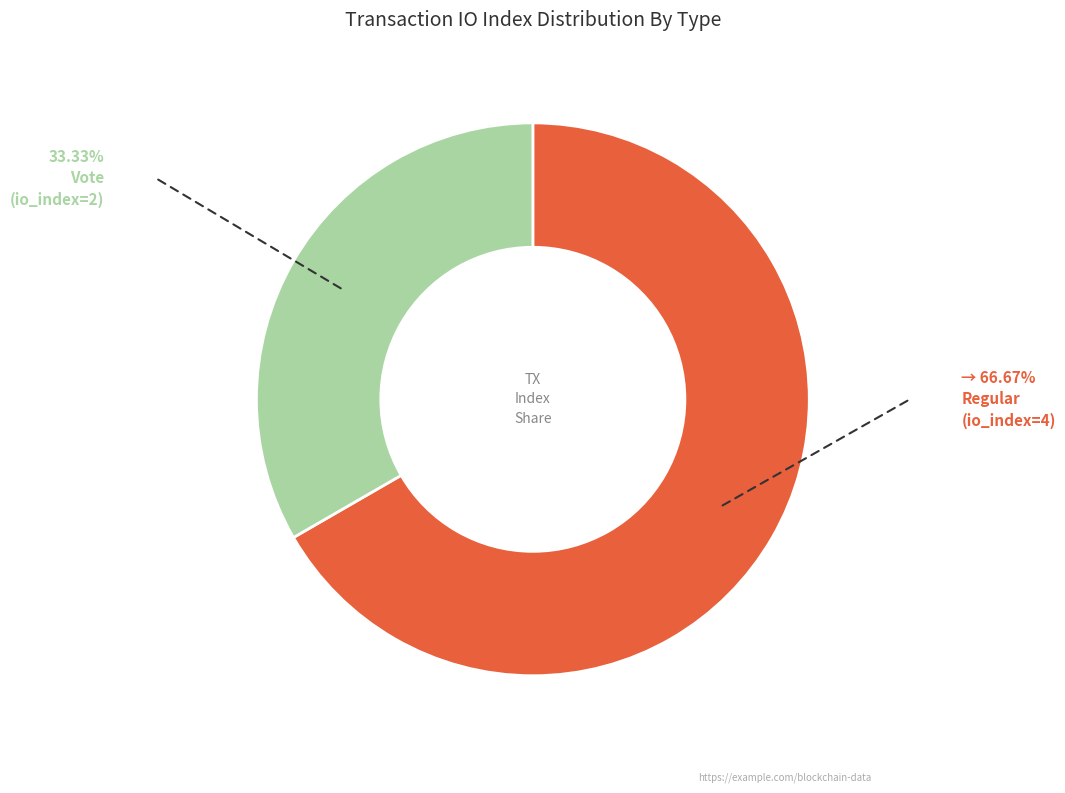

Is there any slice that represents more than half of the pie?

Yes